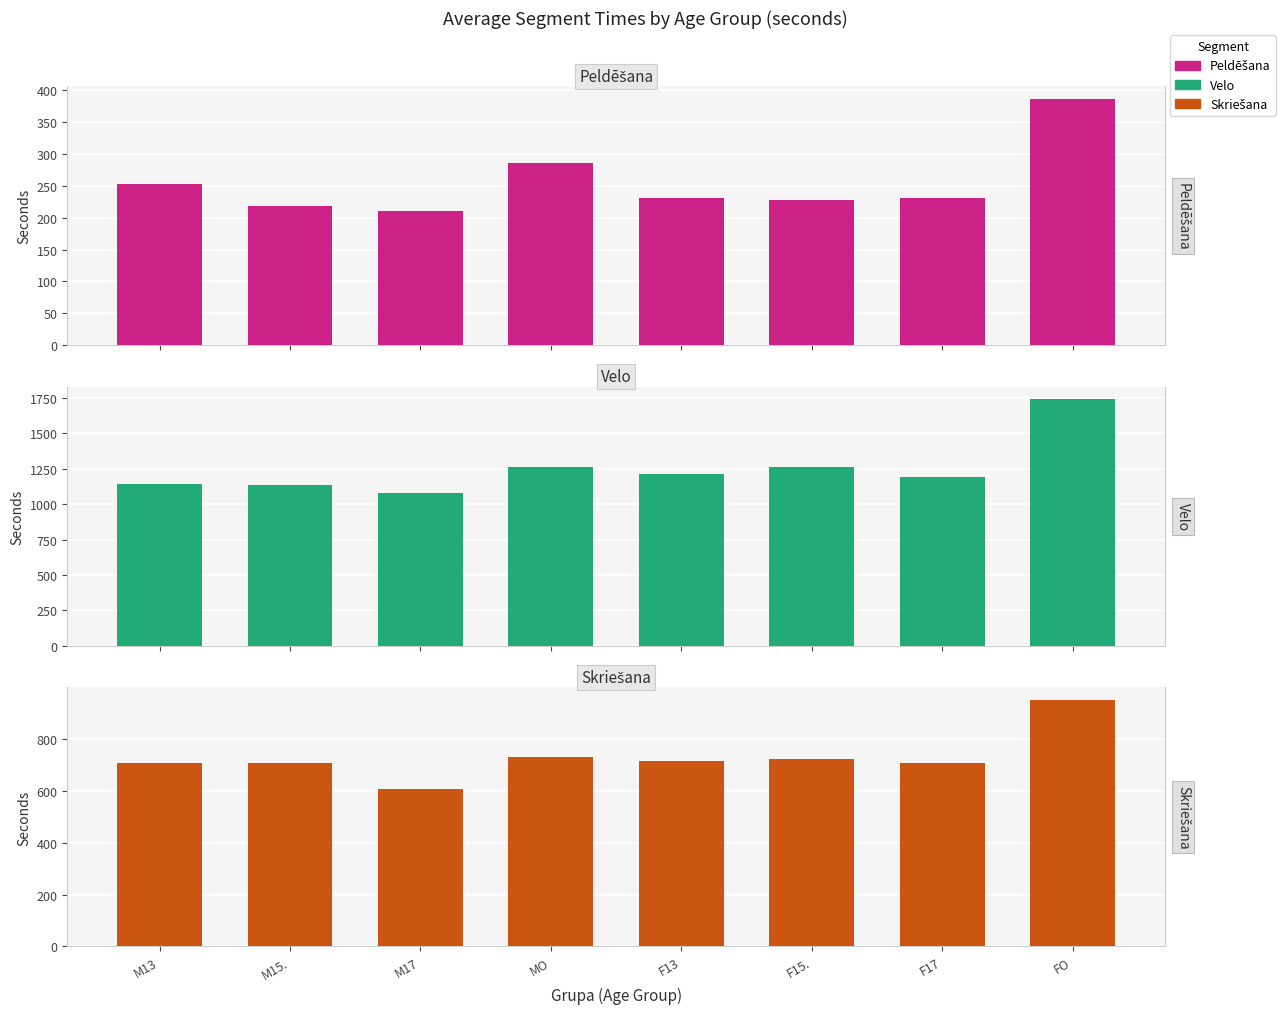

Which label corresponds to the largest value in the chart?

FO